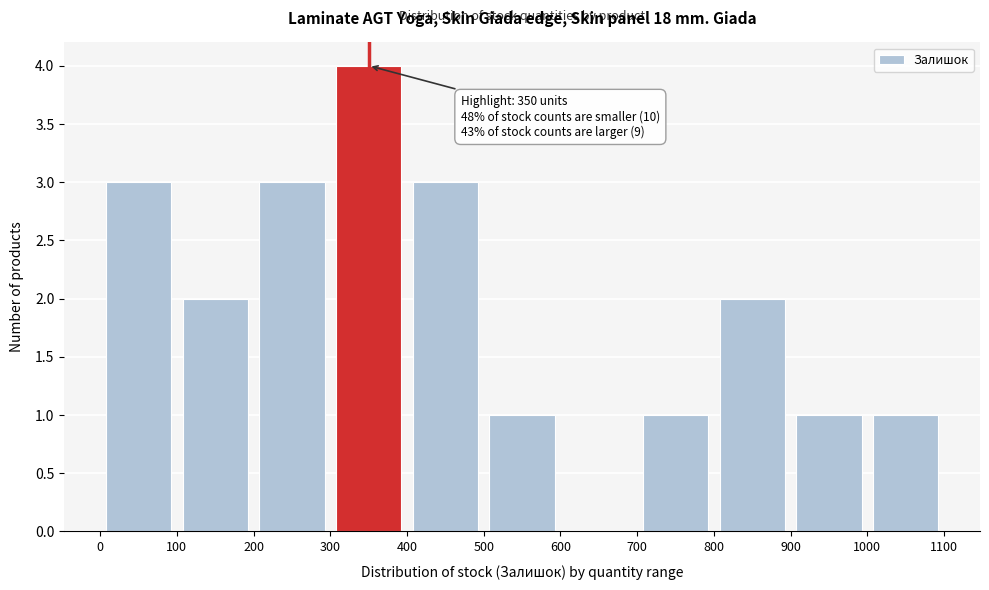

Over which range of the x-axis is the bar tallest?

300 to 400